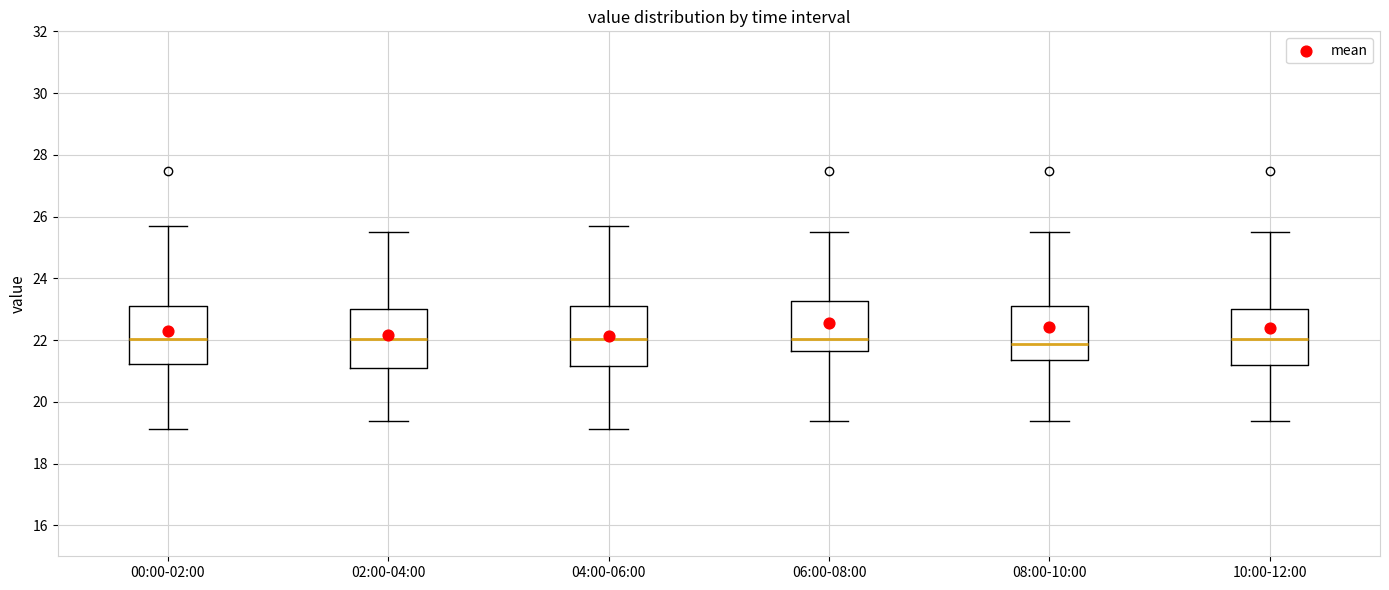

Where does the upper whisker of the box for 06:00-08:00 end on the y-axis? The values are not printed on the chart, so give them approximately, as read against the axis.

25.6